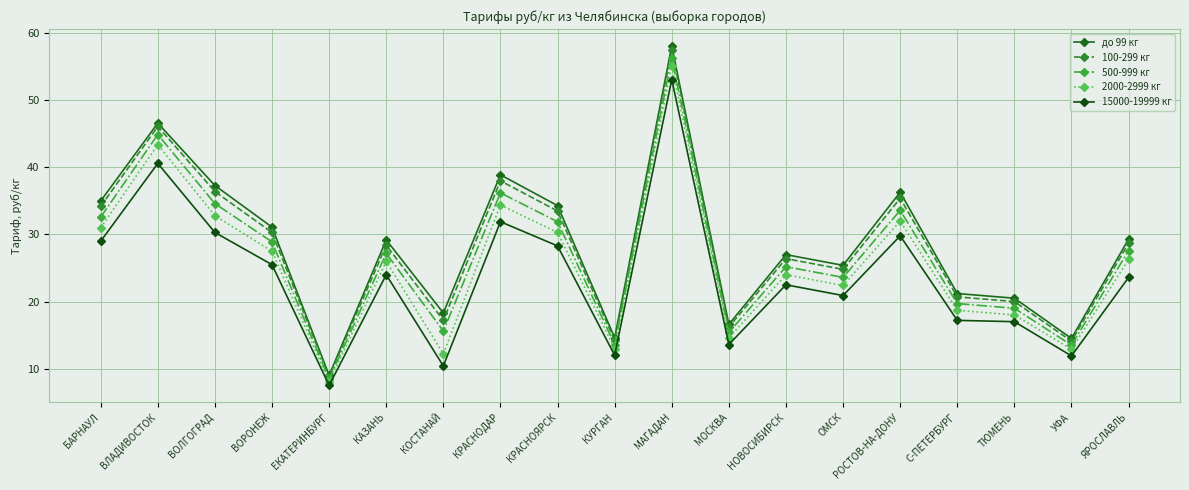

At which category does the chart reach its peak across all series?

МАГАДАН